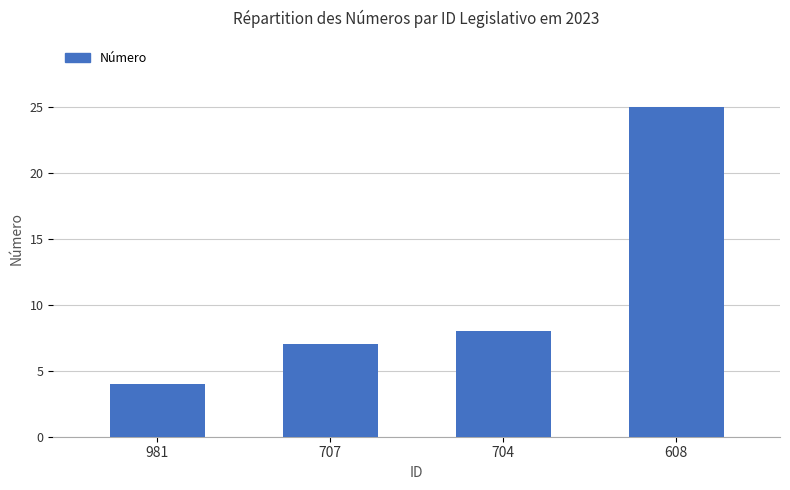

List the labels in order of value, largest first.

608, 704, 707, 981